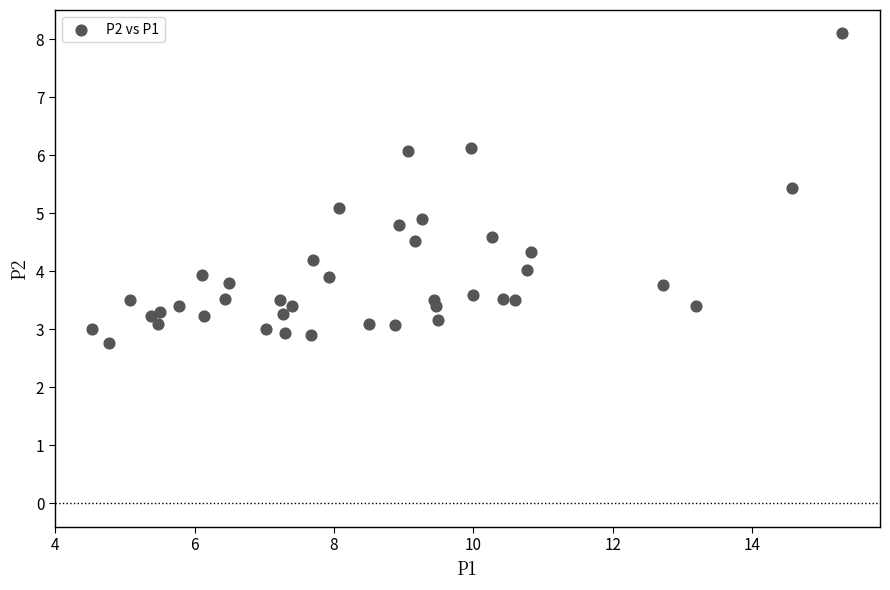

What is the range of X values (max minus min)?

10.8